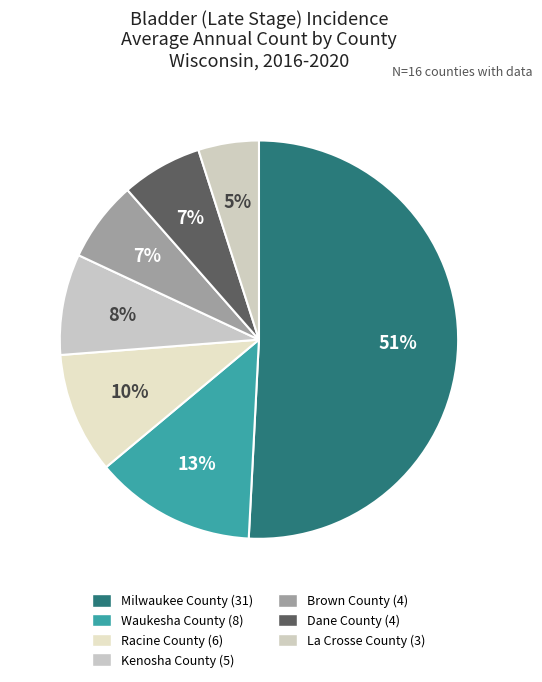

Does Milwaukee County account for over 50% of the chart?

Yes